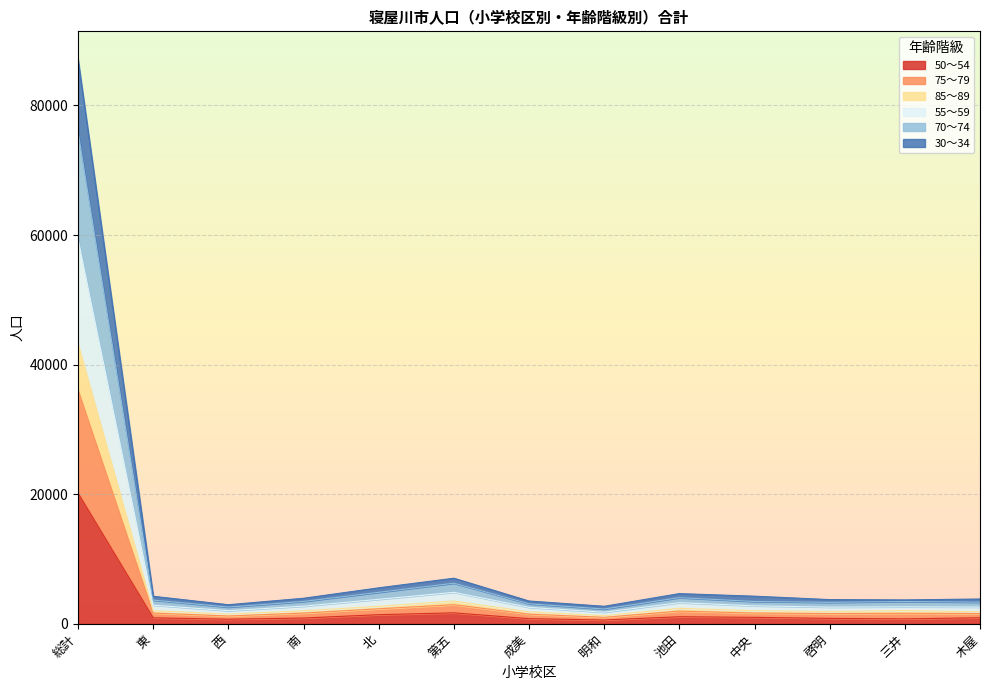

At which category is the sum across all series the highest?

総計